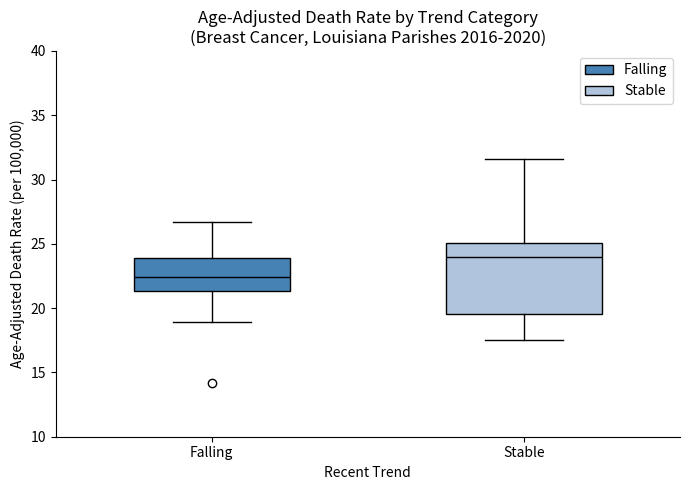

Reading left to right, transcribe this box plot: for each box, give where its median line is, the range the box spans, and where its two whiskers end, as read against the y-axis. The values are not printed on the chart, so give them approximately, as read against the axis.

Falling: median 22.5, box 21.5 to 24.0, whiskers 19.0 to 26.5
Stable: median 24.0, box 19.5 to 25.0, whiskers 17.5 to 31.5